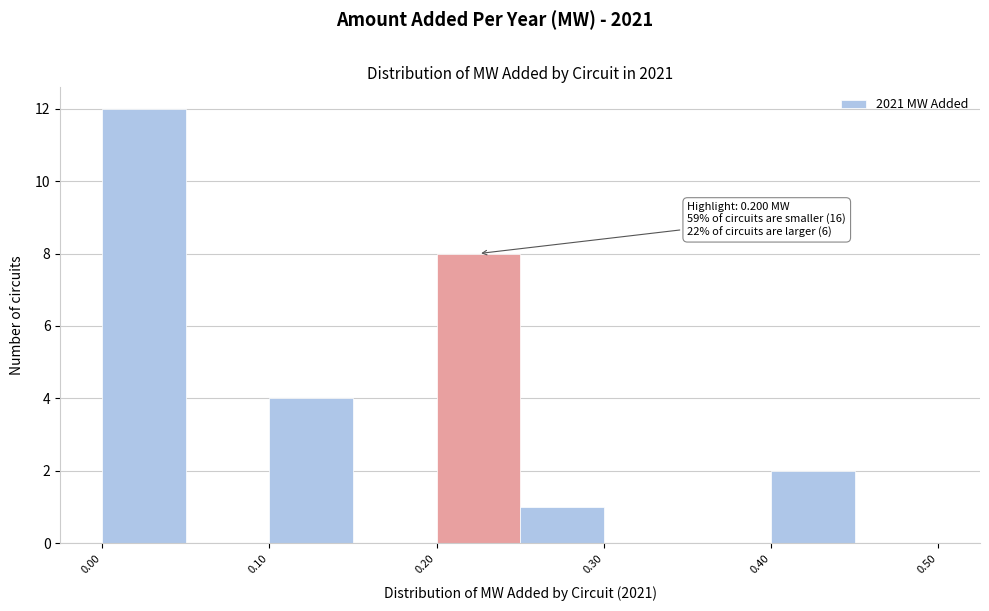

Over which range of the x-axis is the bar tallest?

0.00 to 0.05